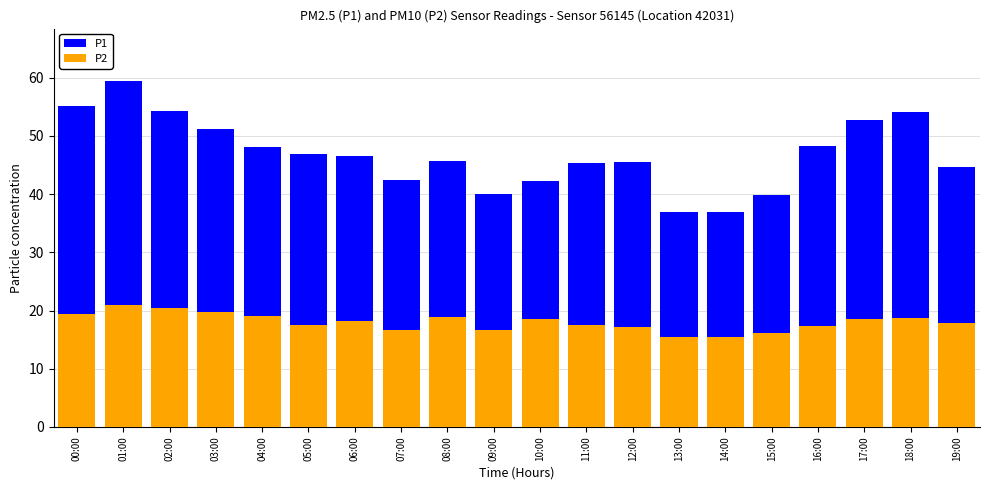

Between 14:00 and 16:00, which series saw the biggest shift?

P1